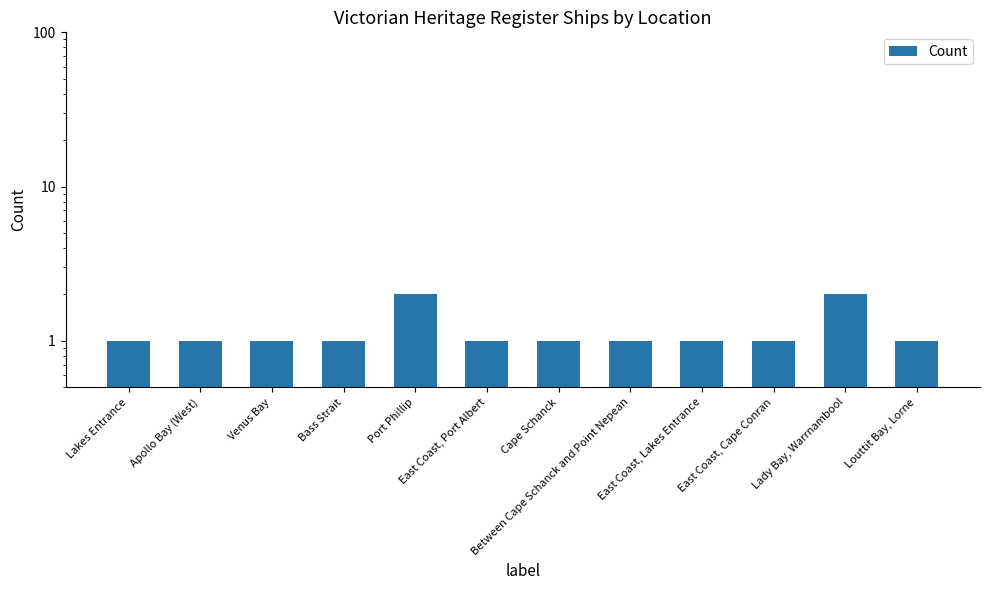

Between Between Cape Schanck and Point Nepean and East Coast, Port Albert, which is larger?

Between Cape Schanck and Point Nepean